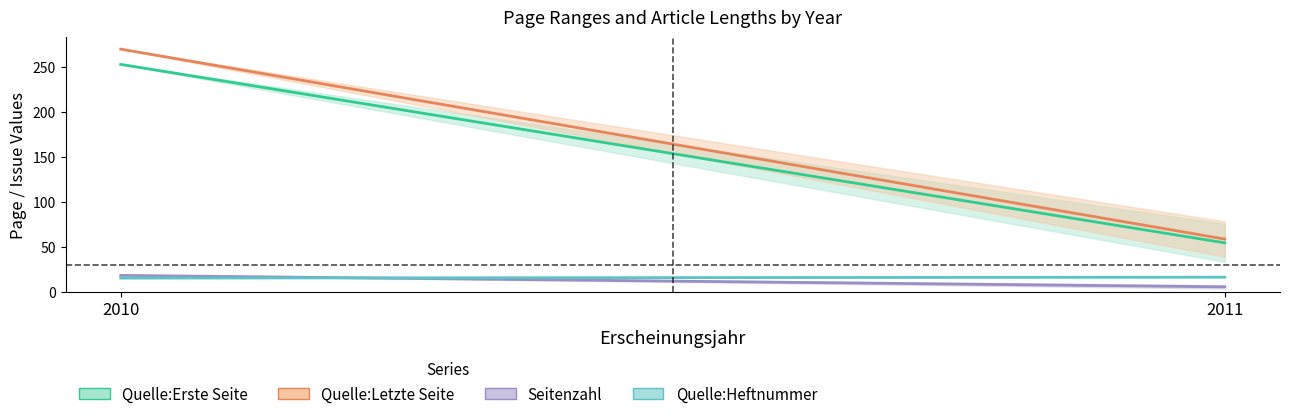

What are all the series names shown in the legend?

Quelle:Erste Seite, Quelle:Letzte Seite, Seitenzahl, Quelle:Heftnummer